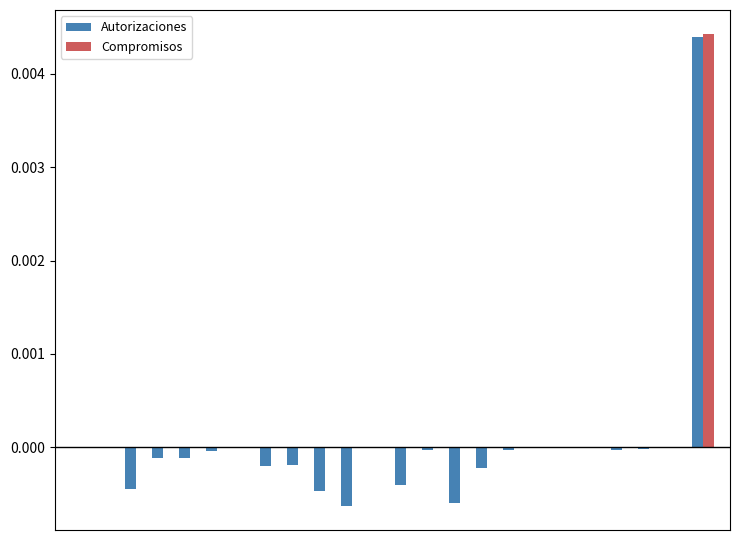

How many categories are shown in the chart?

24